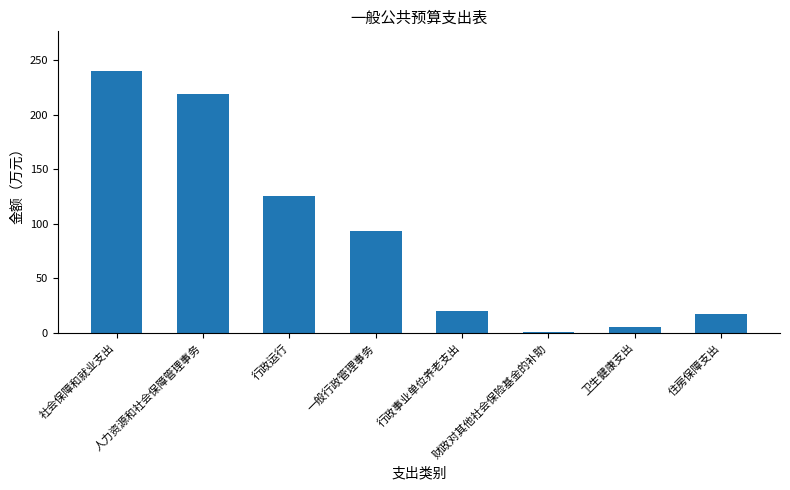

Reading left to right, extract all data points from this chart.

社会保障和就业支出=240.3	人力资源和社会保障管理事务=219.1	行政运行=125.8	一般行政管理事务=93.3	行政事业单位养老支出=20.5	财政对其他社会保险基金的补助=0.7	卫生健康支出=5.5	住房保障支出=17.3